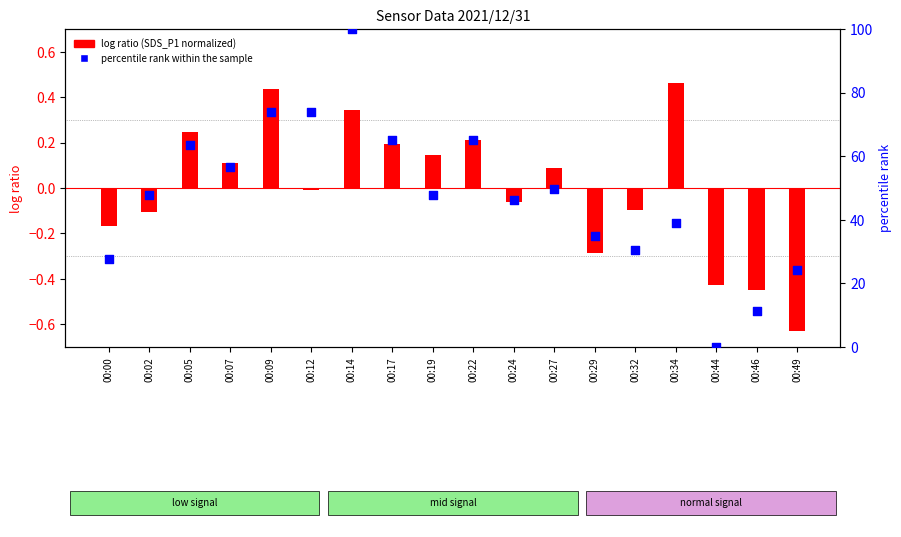

What are all the series names shown in the legend?

log ratio (SDS_P1 normalized), percentile rank within the sample